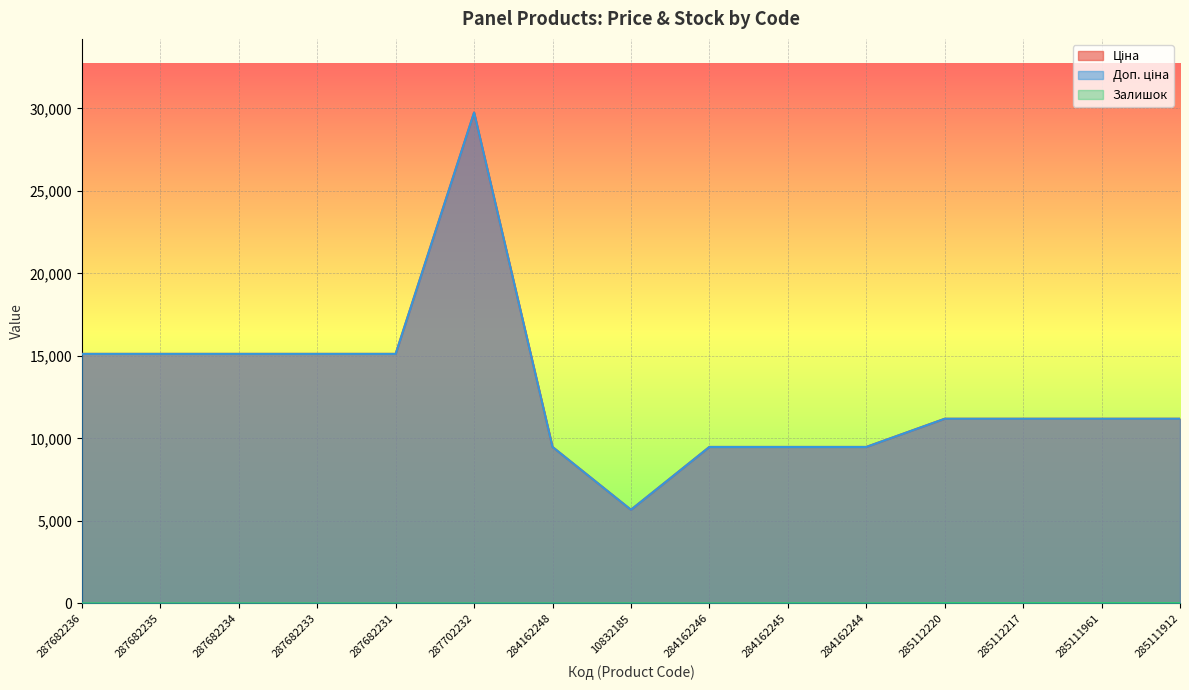

What is the sum of the Доп. ціна values at 287682234 and 284162245?

24600.1